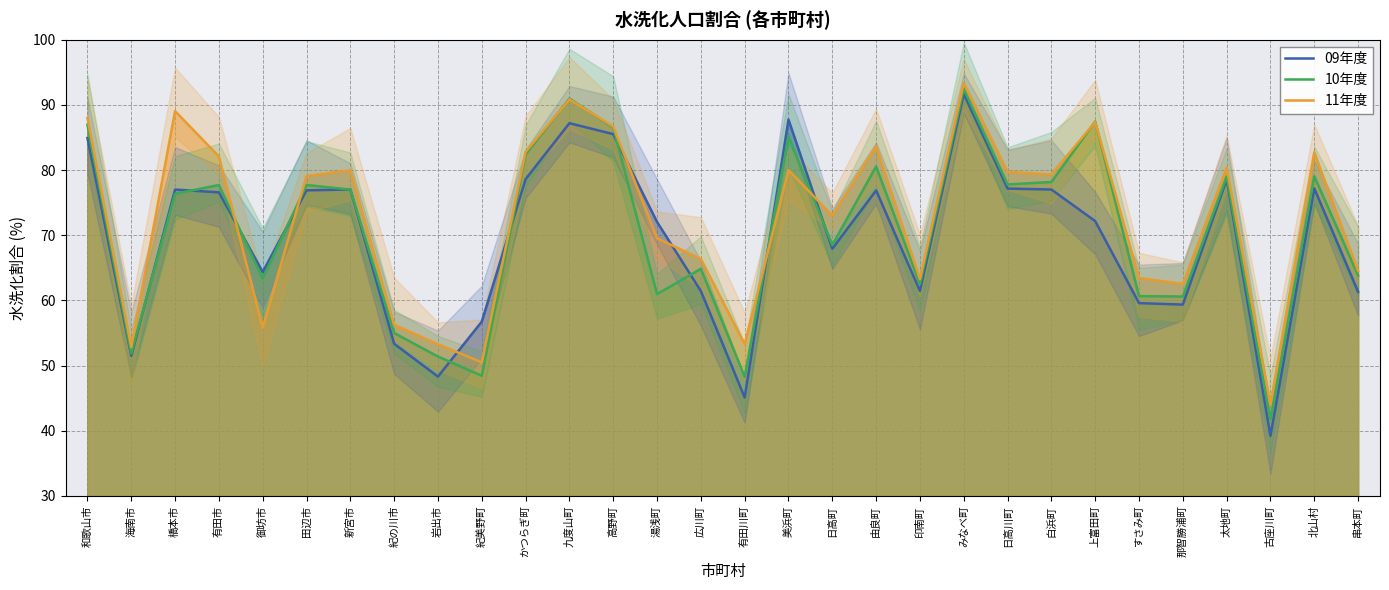

What is the spread (max minus min) of values at 九度山町?

3.8